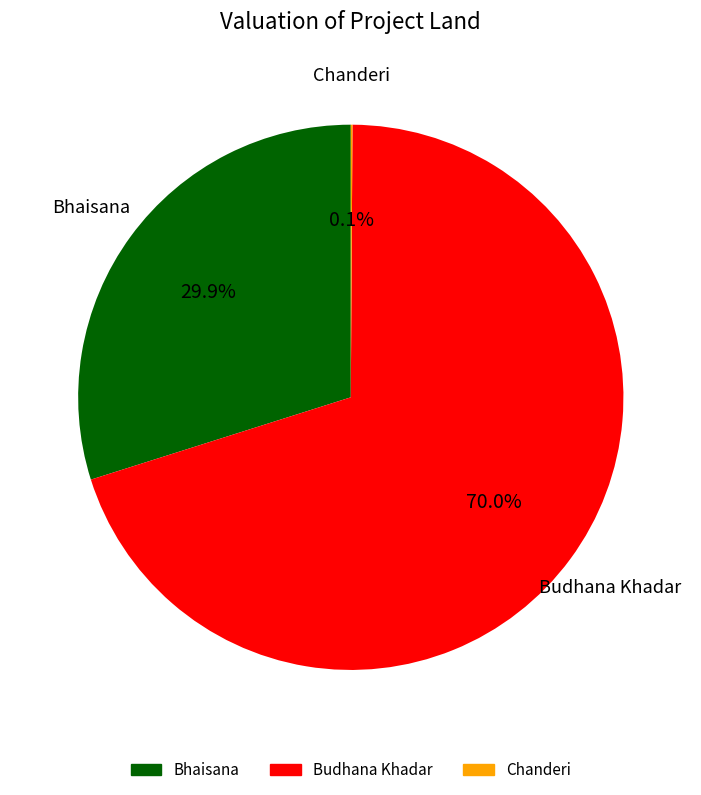

Is there any slice that represents more than half of the pie?

Yes